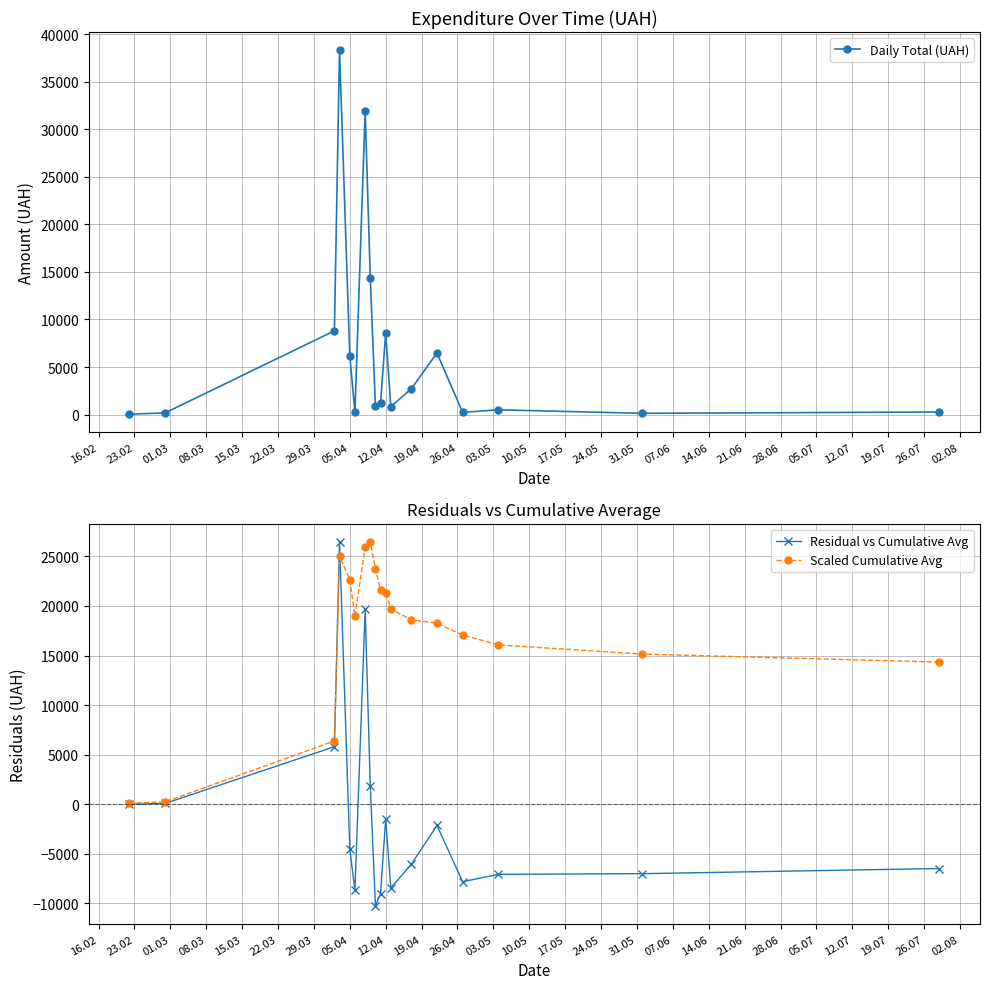

What is the minimum value for Scaled Cumulative Avg?

81.6